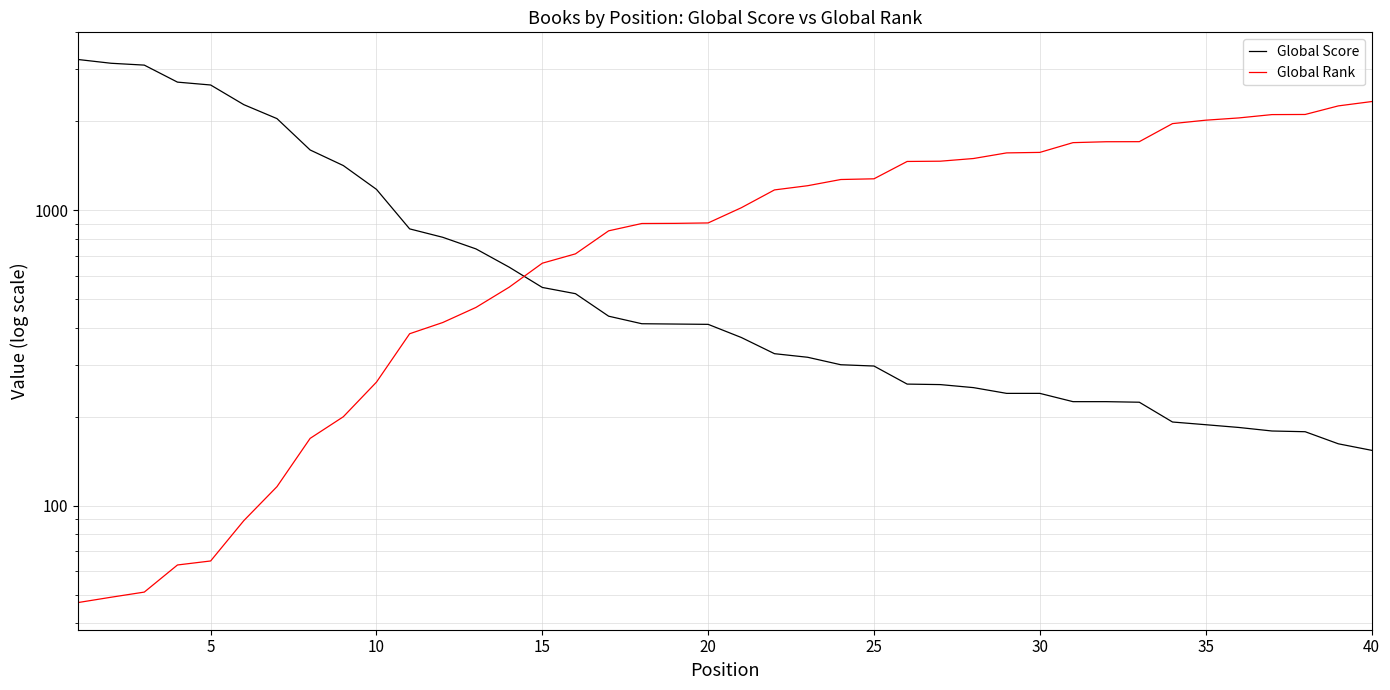

List the series in order of their peak value, lowest first.

Global Rank, Global Score